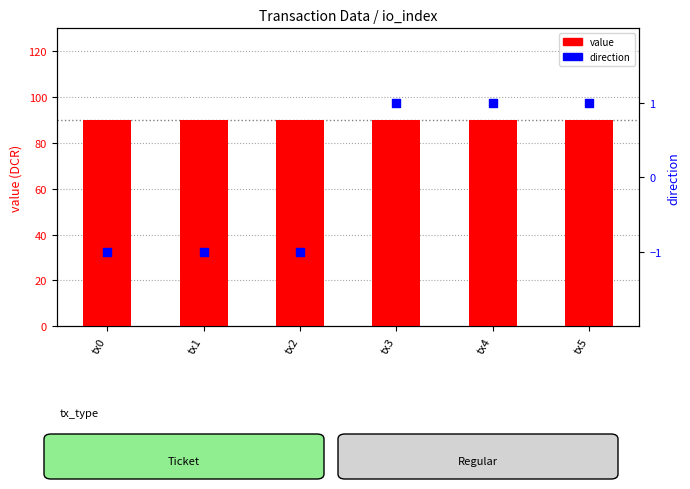

What are all the series names shown in the legend?

value, direction